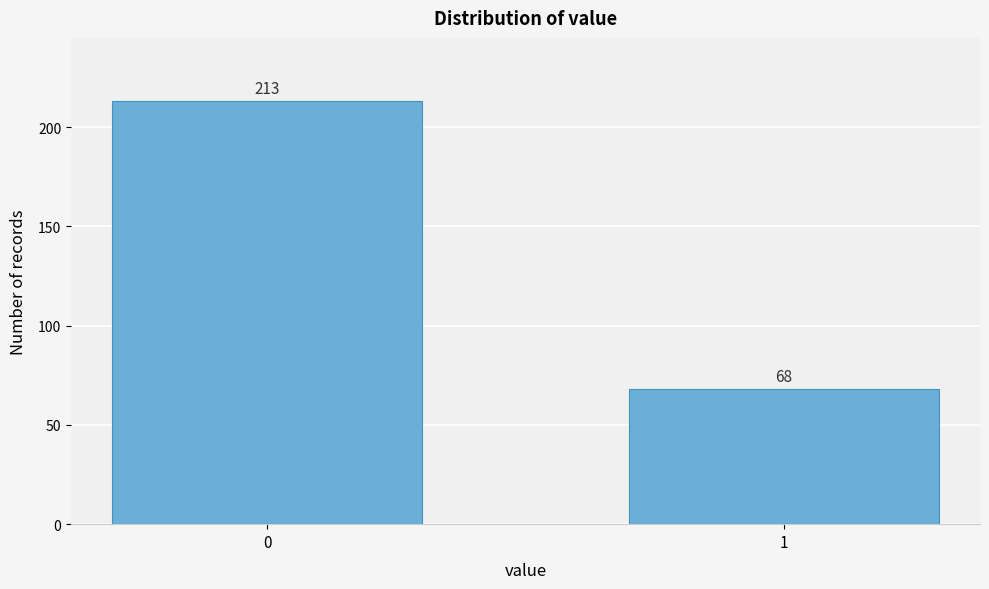

Reading right to left, extract all data points from this chart.

68	213